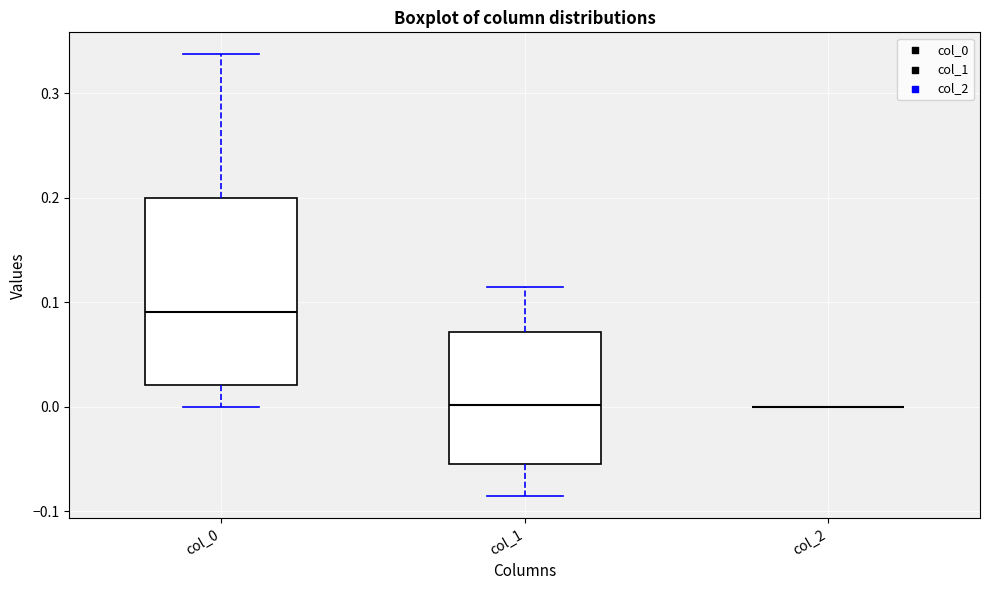

Reading left to right, read every box against the y-axis: the position of its median line, the range the box covers, and the ends of its whiskers. The values are not printed on the chart, so give them approximately, as read against the axis.

col_0: median 0.09, box 0.02 to 0.20, whiskers 0.00 to 0.34
col_1: median 0.00, box -0.05 to 0.07, whiskers -0.09 to 0.11
col_2: box collapsed to a line at 0.00, whiskers 0.00 to 0.00